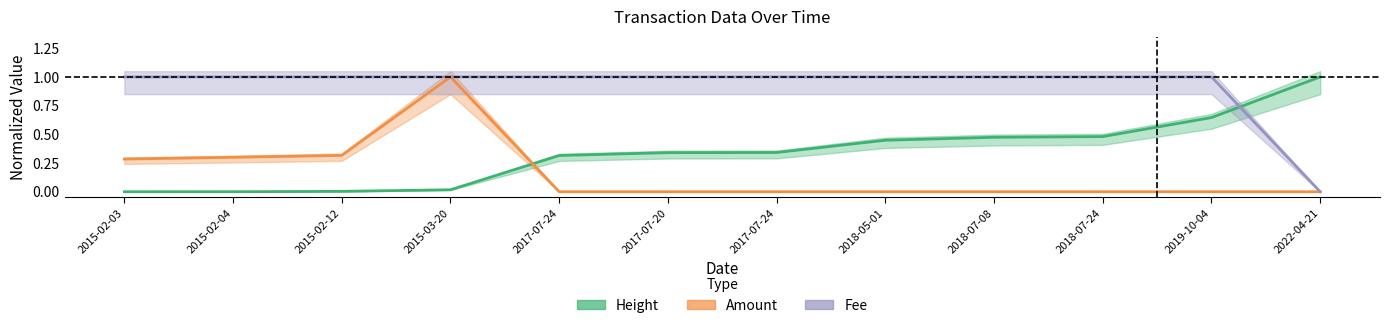

Which category has the highest value across all series?

2015-03-20